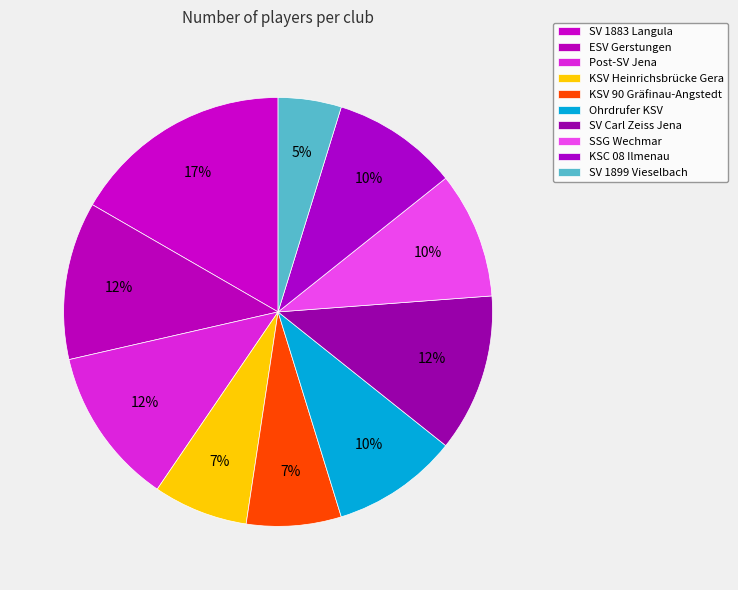

The Ohrdrufer KSV slice represents 10% of the pie. True or false?

True